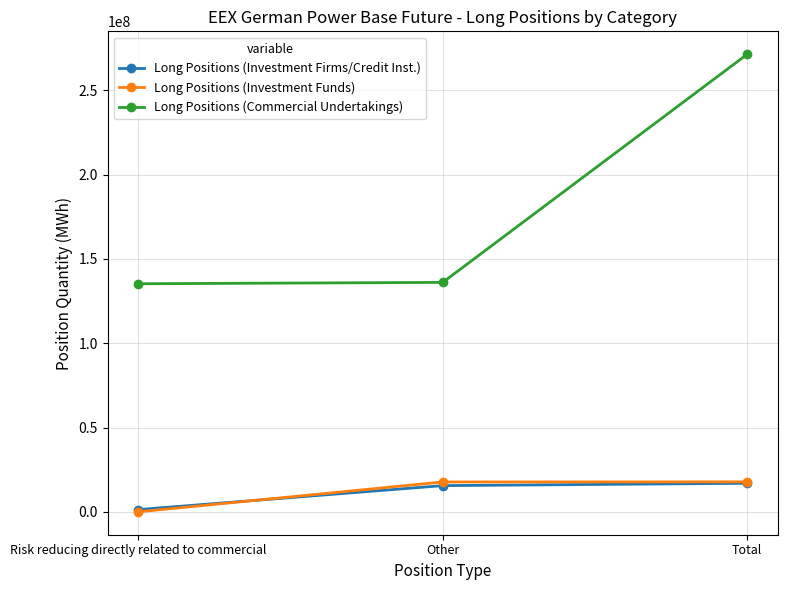

What are all the series names shown in the legend?

Long Positions (Investment Firms/Credit Inst.), Long Positions (Investment Funds), Long Positions (Commercial Undertakings)